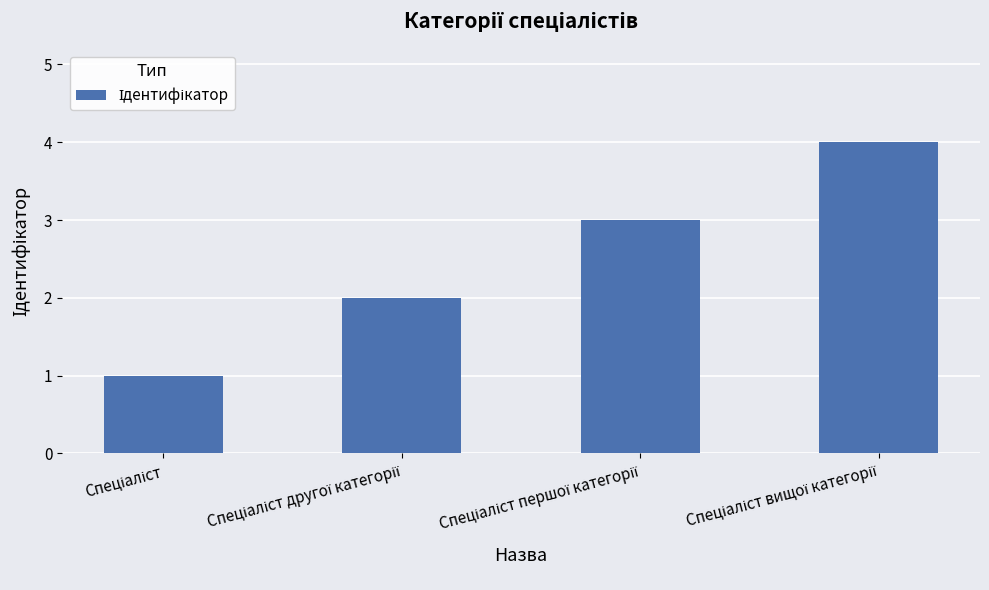

How many series are shown in this chart?

1